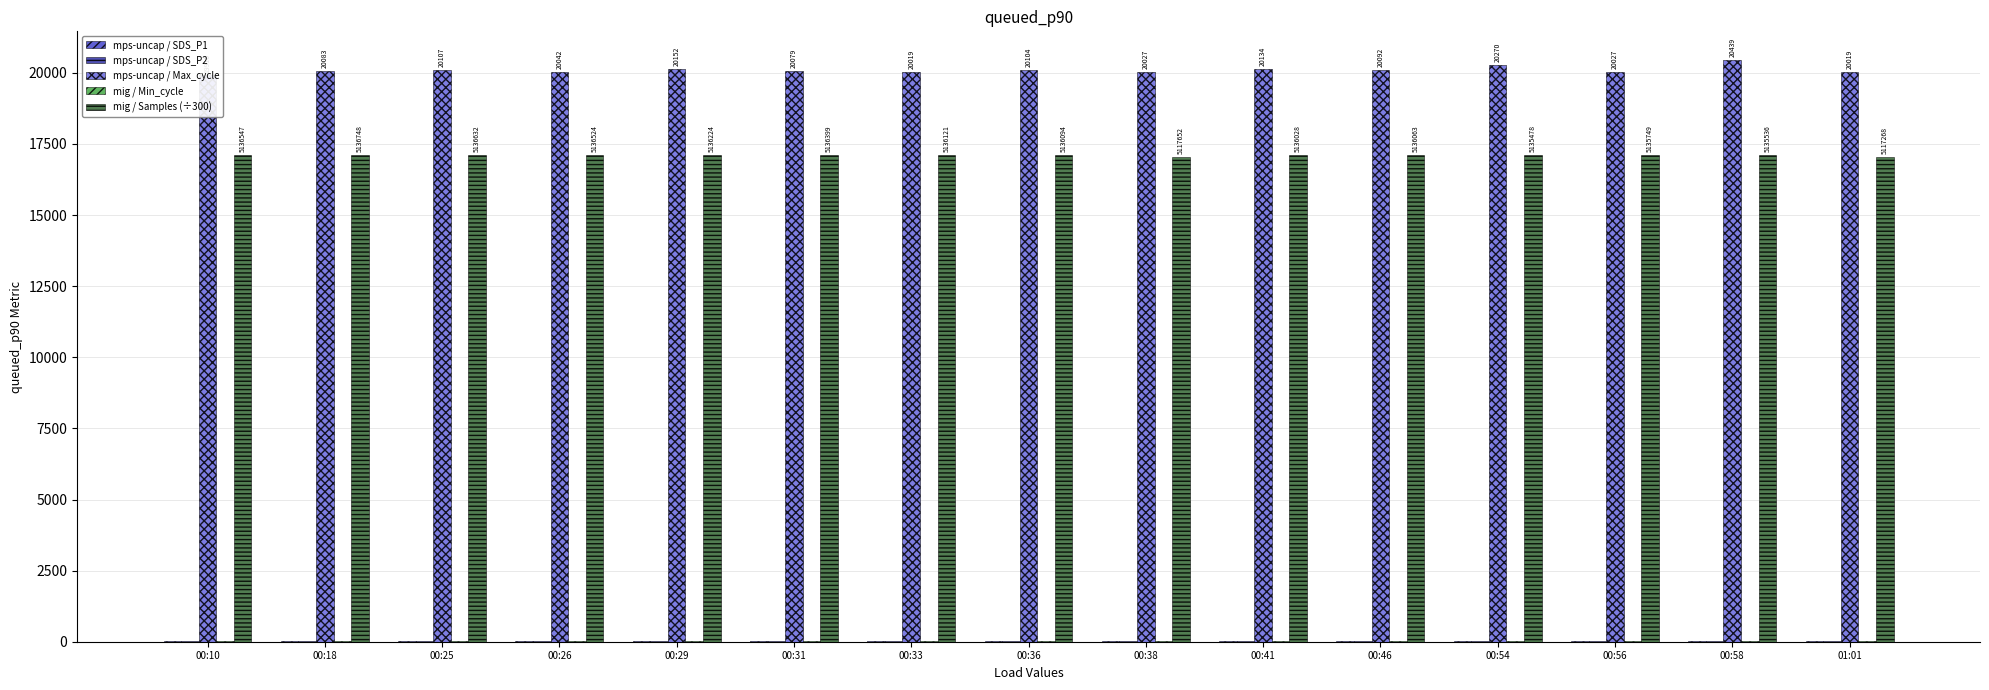

List the labels in order of mps-uncap / Max_cycle value, largest first.

00:58, 00:54, 00:29, 00:41, 00:25, 00:36, 00:46, 00:18, 00:31, 00:26, 00:38, 00:56, 00:33, 01:01, 00:10